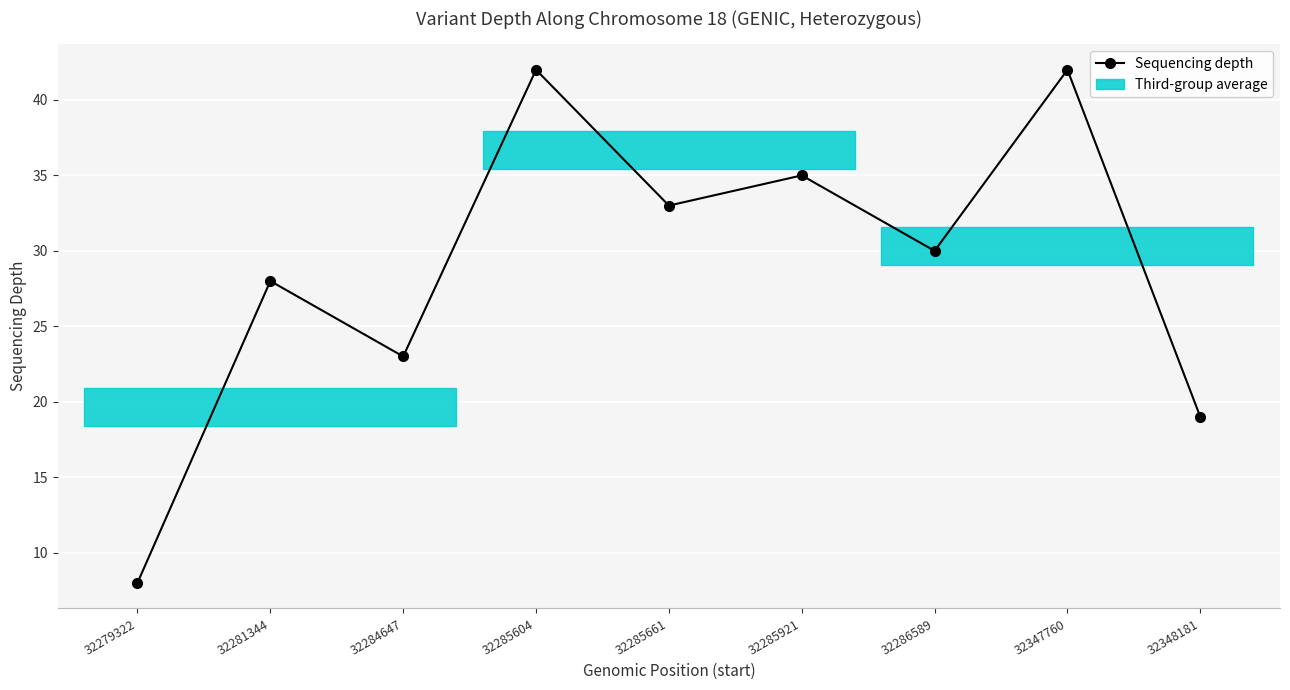

Reading left to right, transcribe all the data shown in this chart.

8	28	23	42	33	35	30	42	19